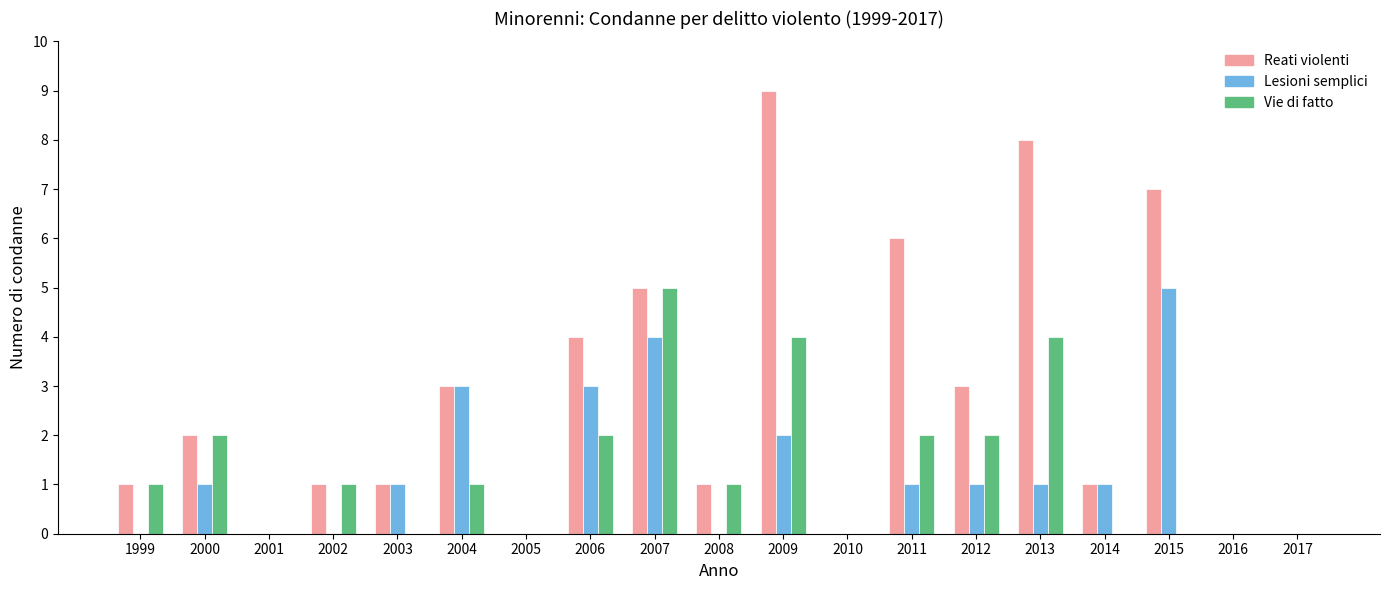

What is the approximate value of Lesioni semplici at 2013?

1